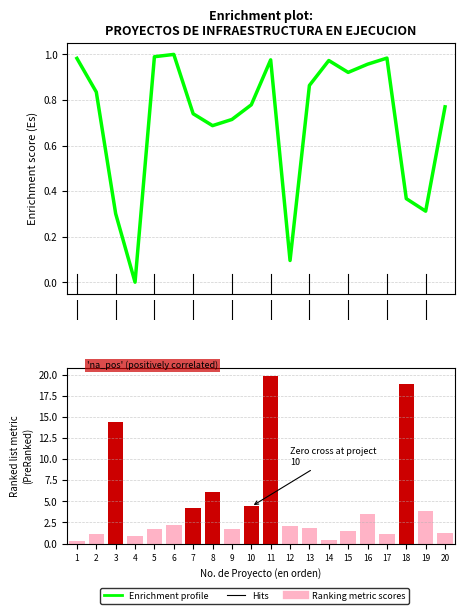

Reading left to right, transcribe all the data shown in this chart.

Enrichment profile: 1.0	0.8	0.3	0.0	1.0	1.0	0.7	0.7	0.7	0.8	1.0	0.1	0.9	1.0	0.9	1.0	1.0	0.4	0.3	0.8
Ranked list metric (PreRanked): 0.2	1.1	14.4	0.8	1.7	2.2	4.2	6.1	1.8	4.4	19.8	2.1	1.9	0.4	1.5	3.5	1.1	18.8	3.8	1.2